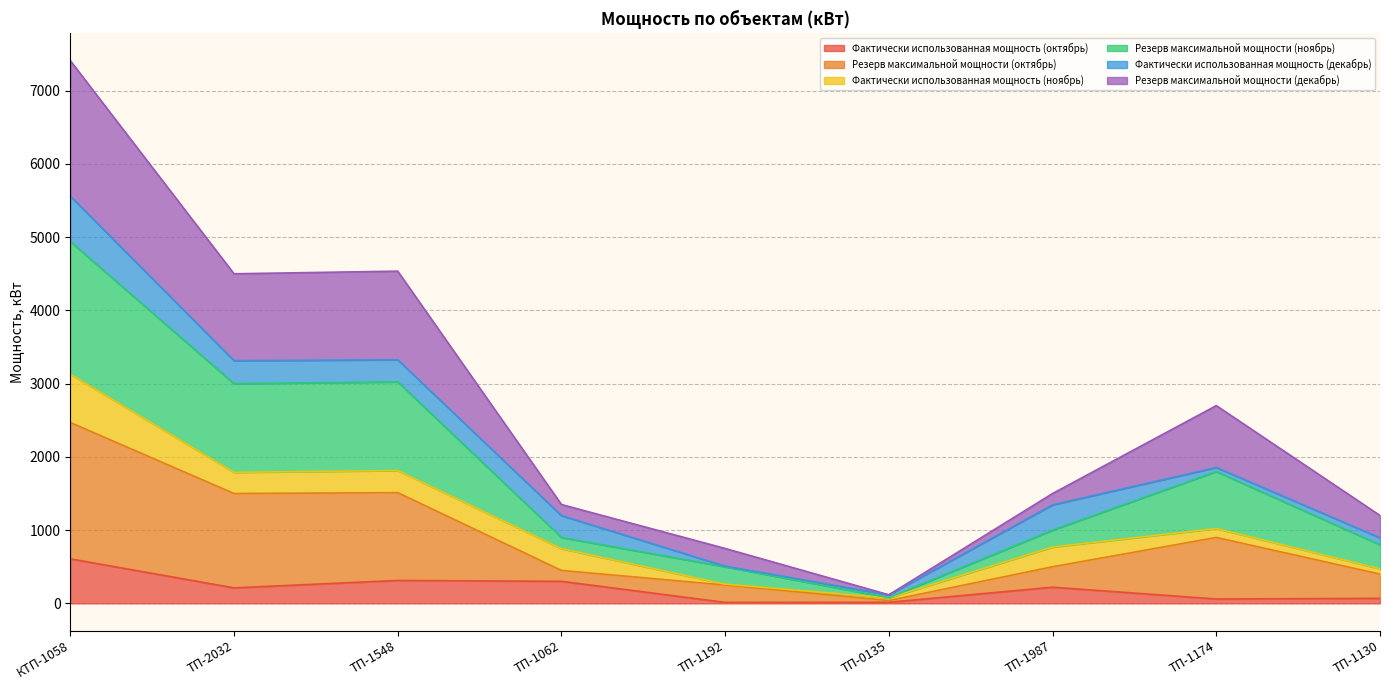

True or false: Резерв максимальной мощности (ноябрь) and Резерв максимальной мощности (декабрь) cross at least once.

False